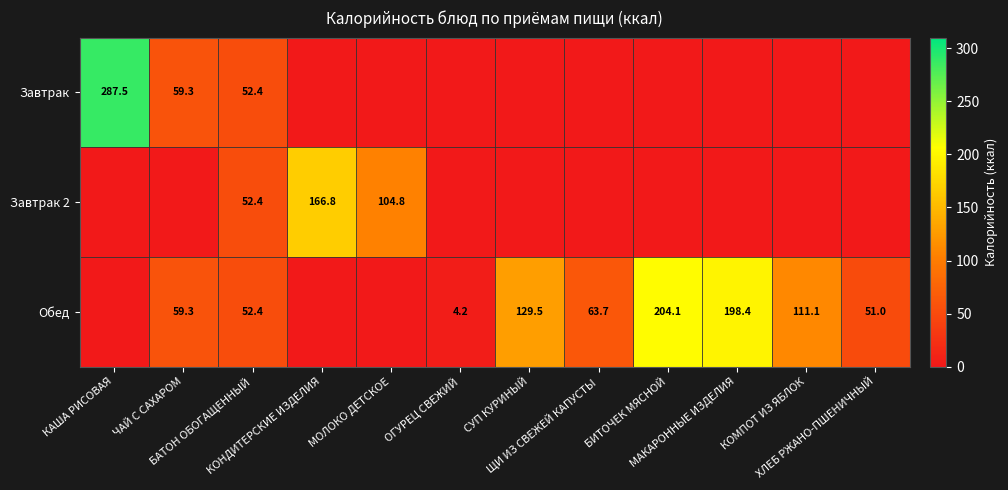

Which category has the highest value across all series?

КАША РИСОВАЯ